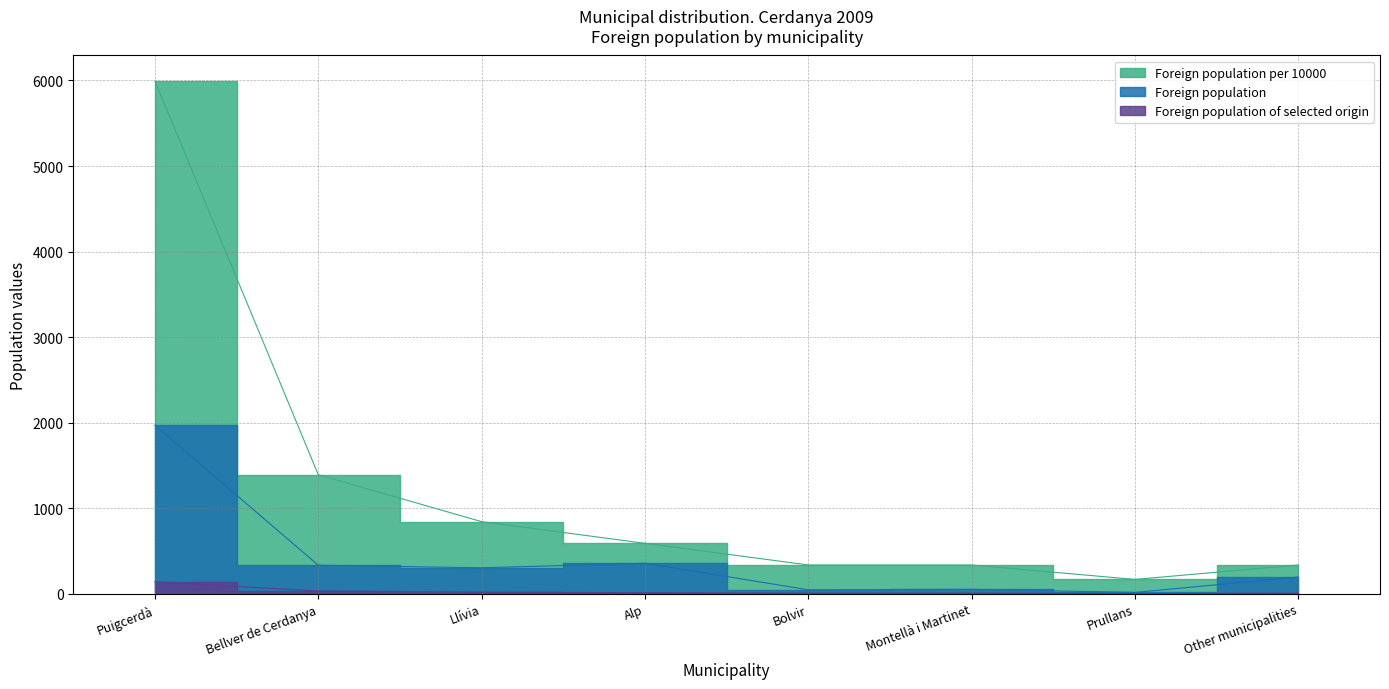

Does the chart display data point markers on the line(s)?

No